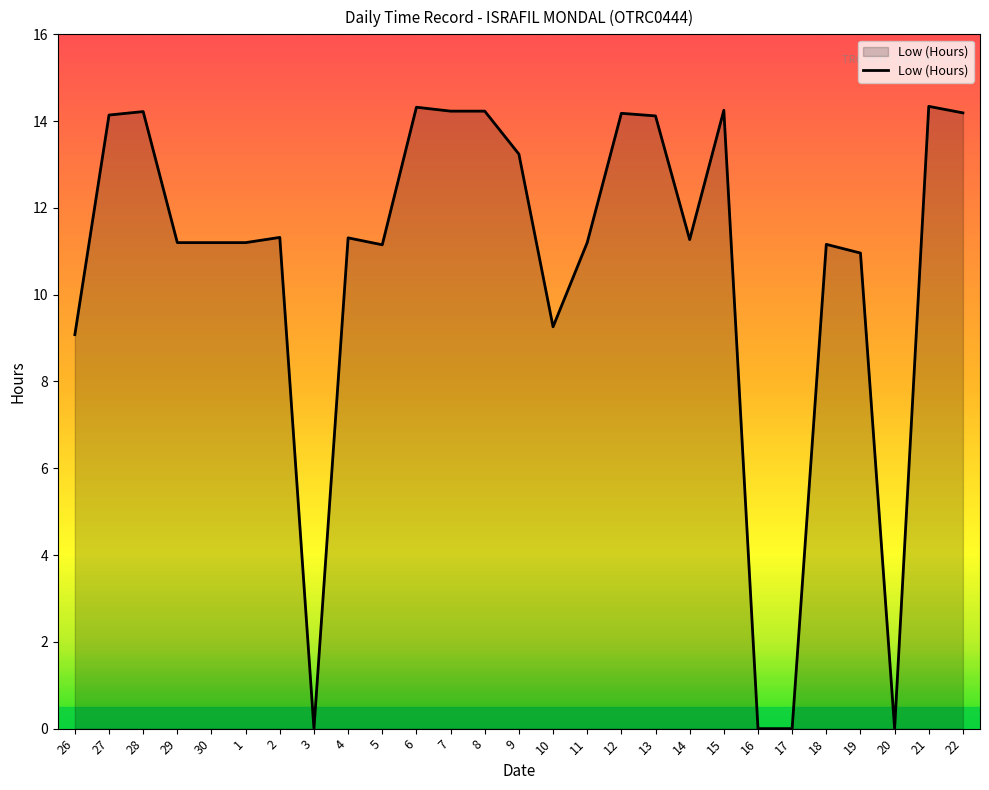

What is the sum of all values?

285.8